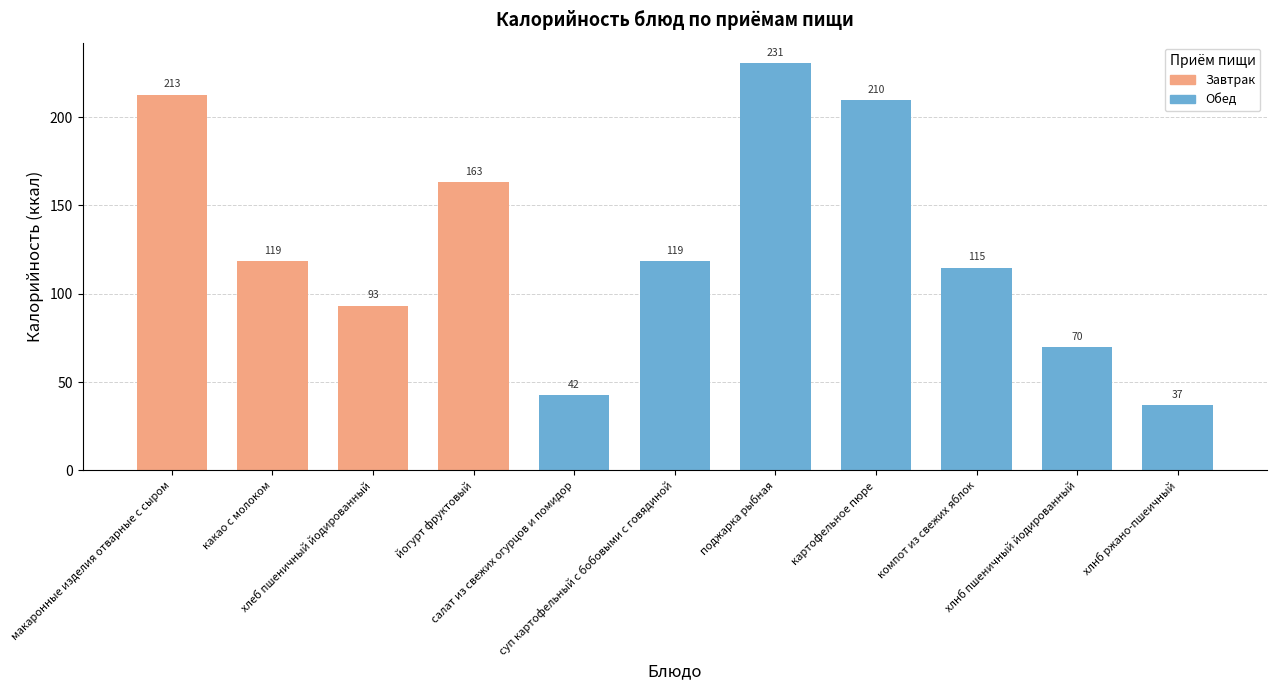

What is the value of the 9th bar from the left?

114.8